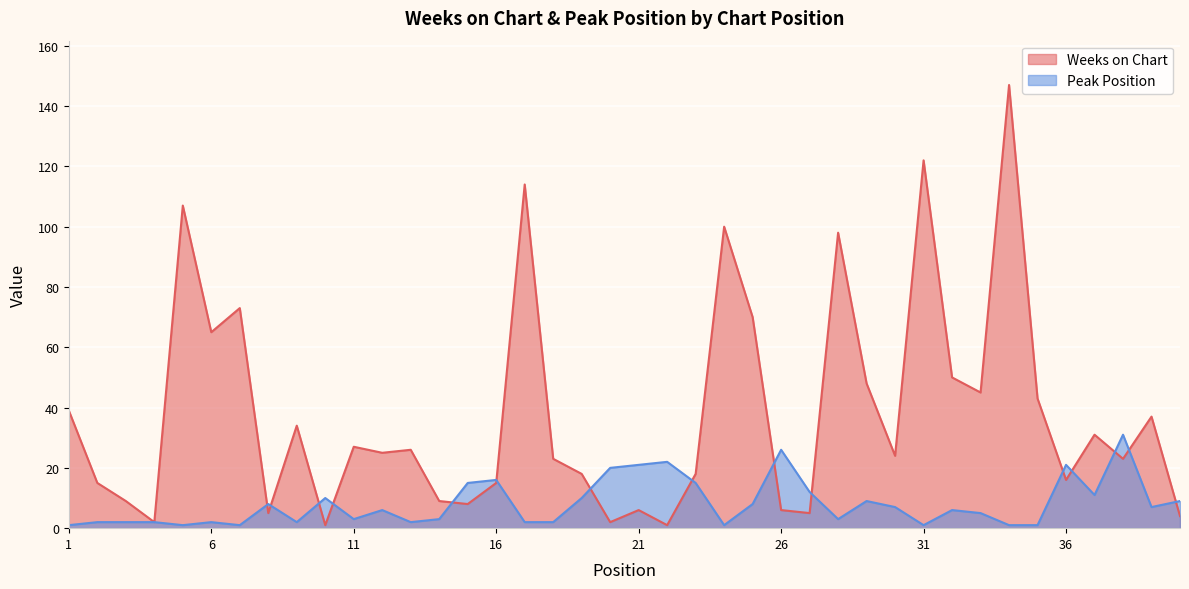

What is the minimum value shown in the chart?

1